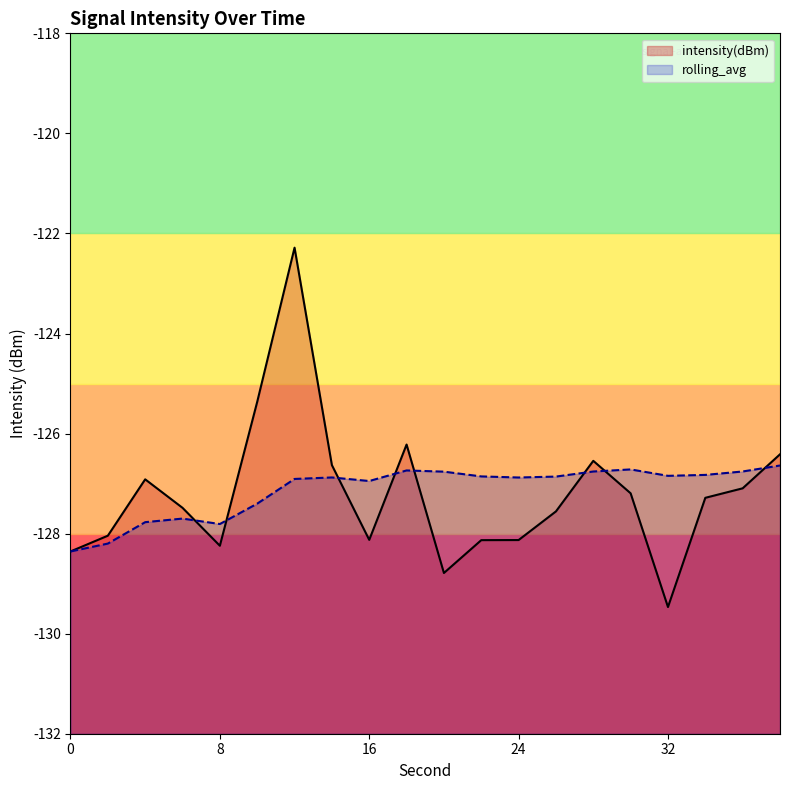

At which label is rolling_avg closest to -127?

16